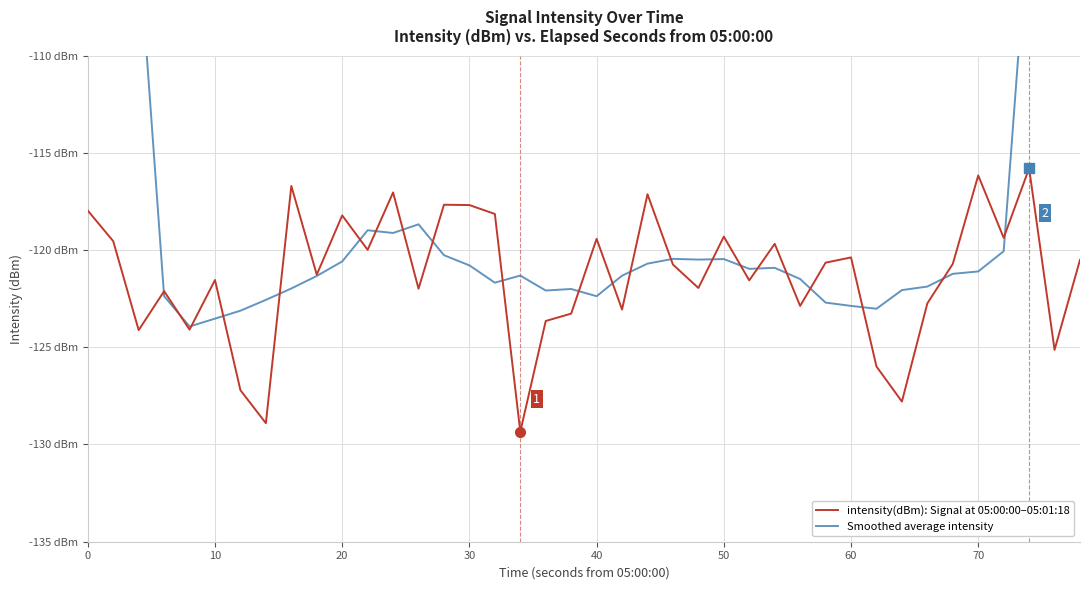

Which series ends up on top after the final intersection of Smoothed average intensity and intensity(dBm): Signal at 05:00:00–05:01:18?

Smoothed average intensity